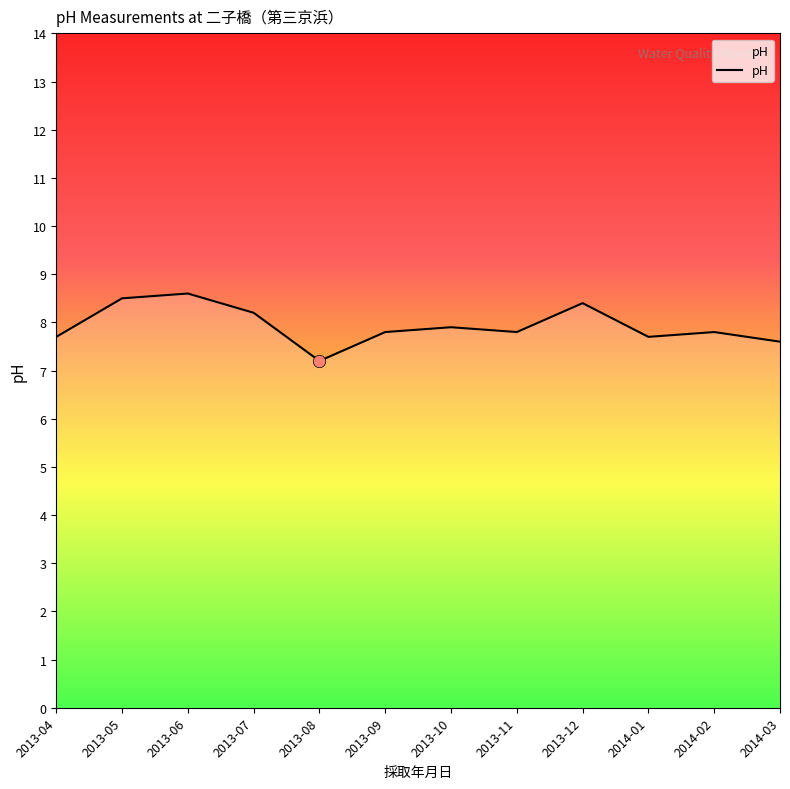

Which has a higher value, 2013-06 or 2013-12?

2013-06